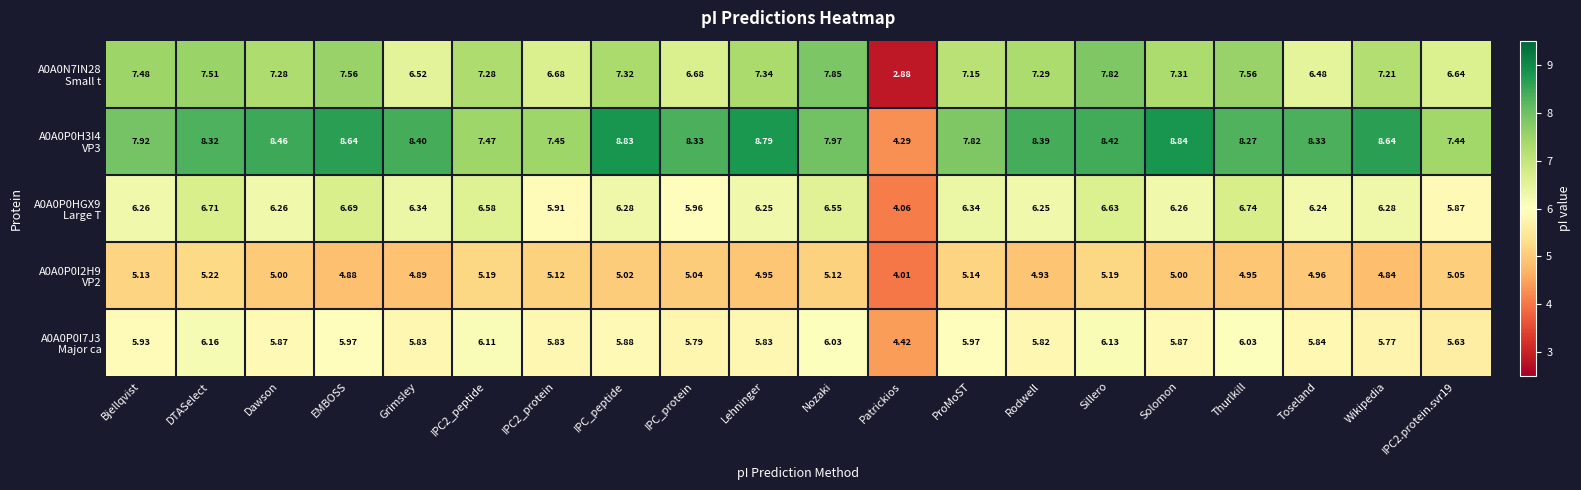

How many categories are shown in the chart?

20